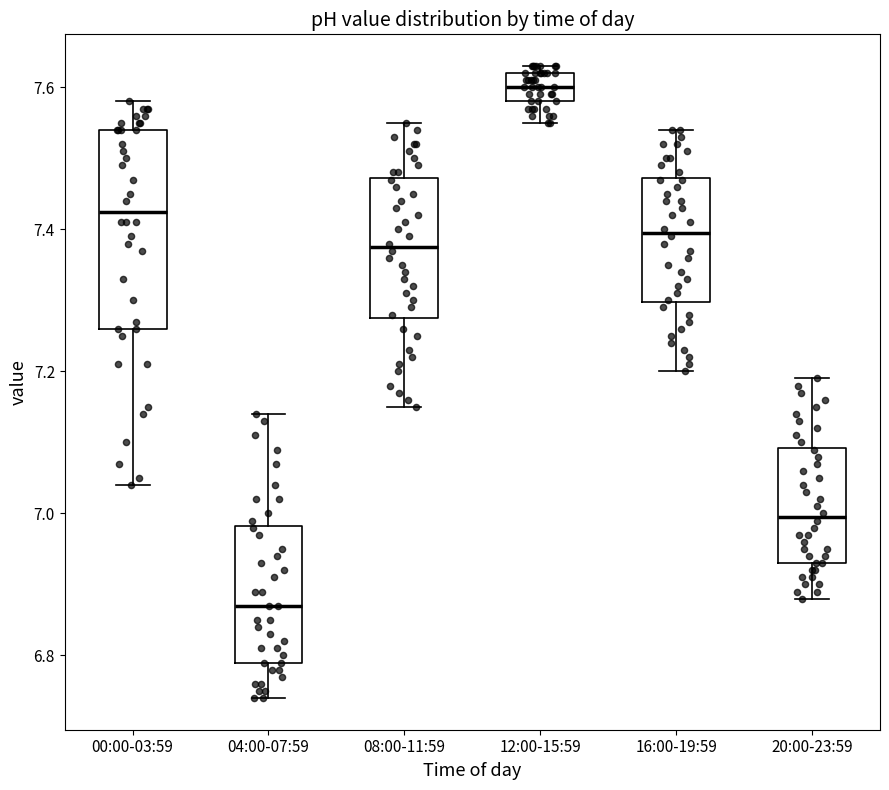

Which box is the tallest, from its lower edge to its upper edge?

00:00-03:59